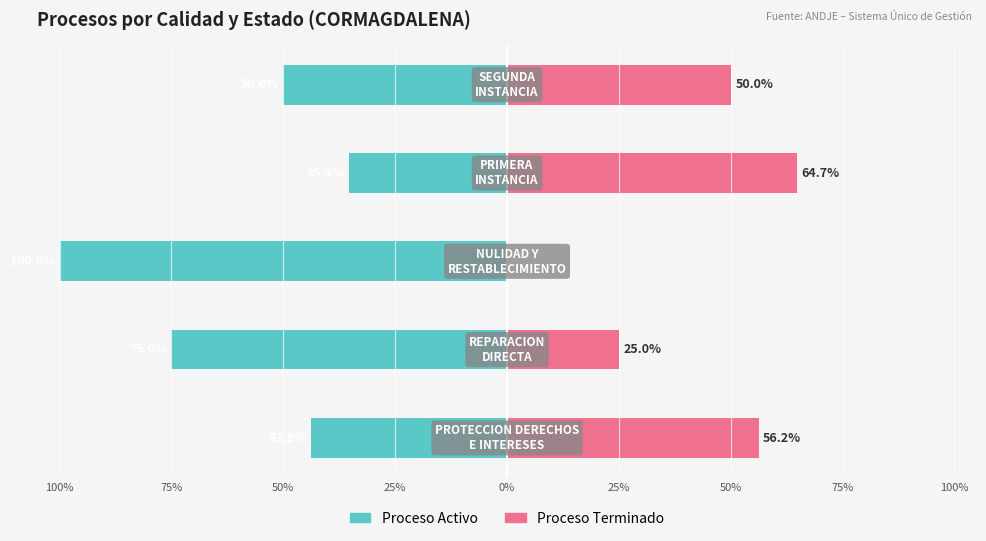

Is the value of Proceso Activo at 100% greater than the value of Proceso Terminado at 0%?

No